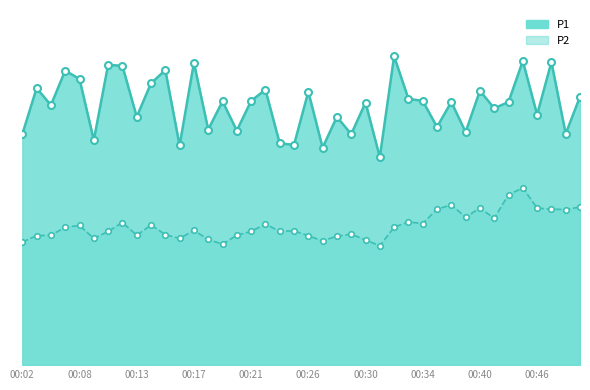

What is the spread (max minus min) of values at 00:20?

4.9